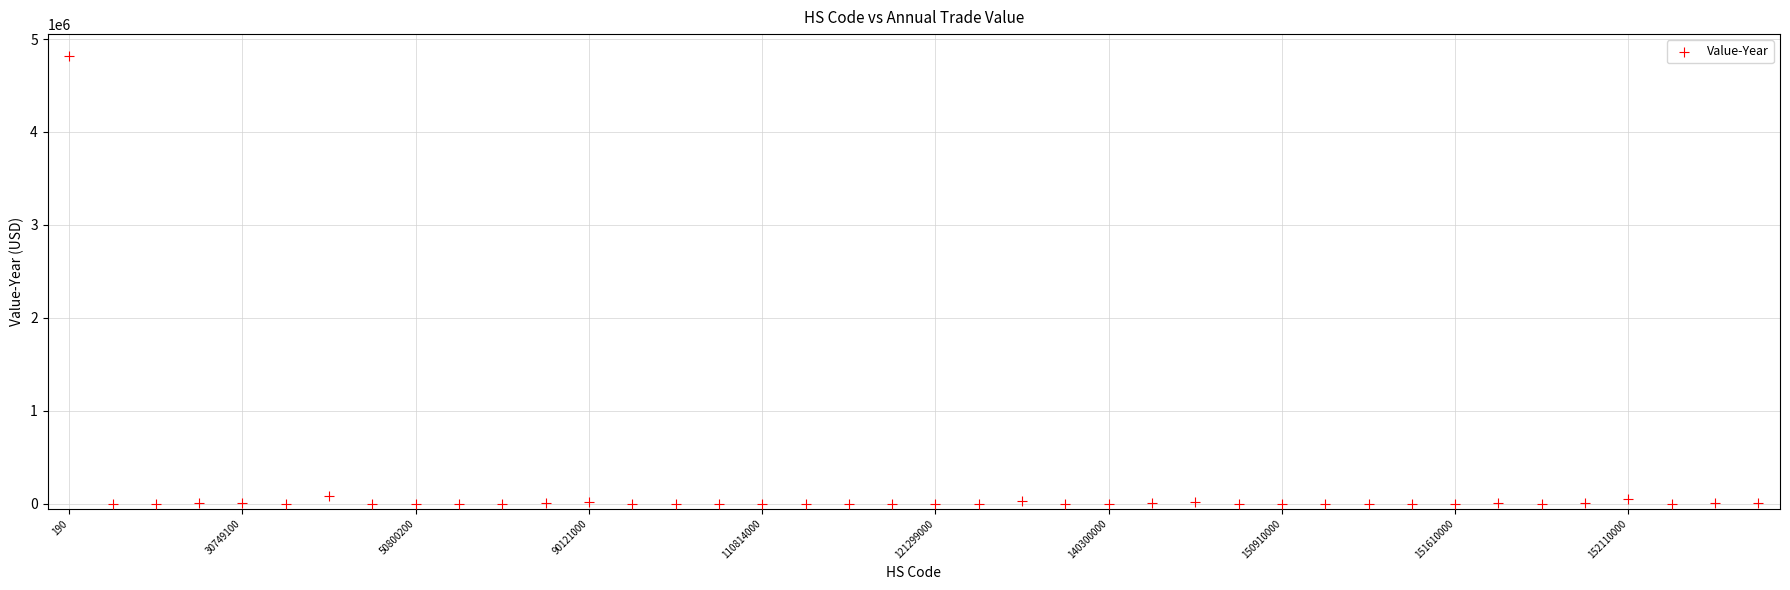

What is the range of Y values (max minus min)?

4811740